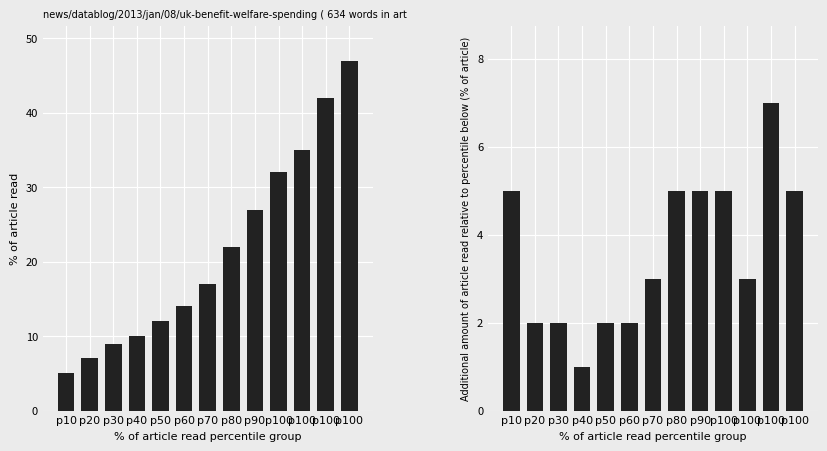

At p100, list the series in order from smallest to largest.

Papildomi mokytojai, Mokytojų skaičius